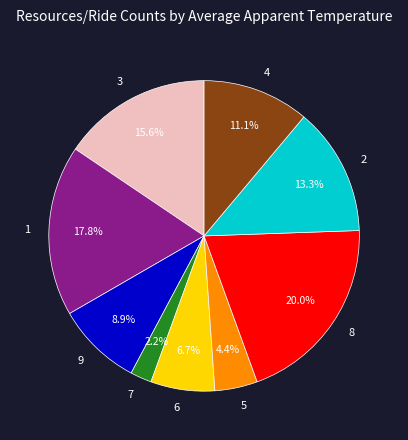

What is the smallest slice in the pie chart?

7